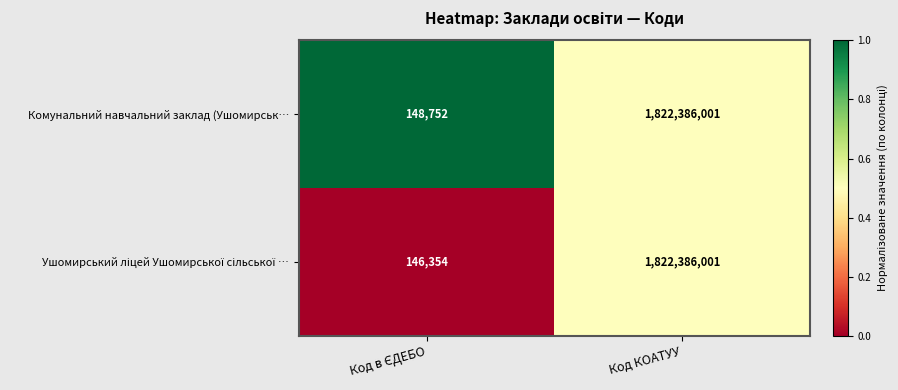

What is the sum of all Комунальний навчальний заклад (Ушомирськ… values?

1822534753